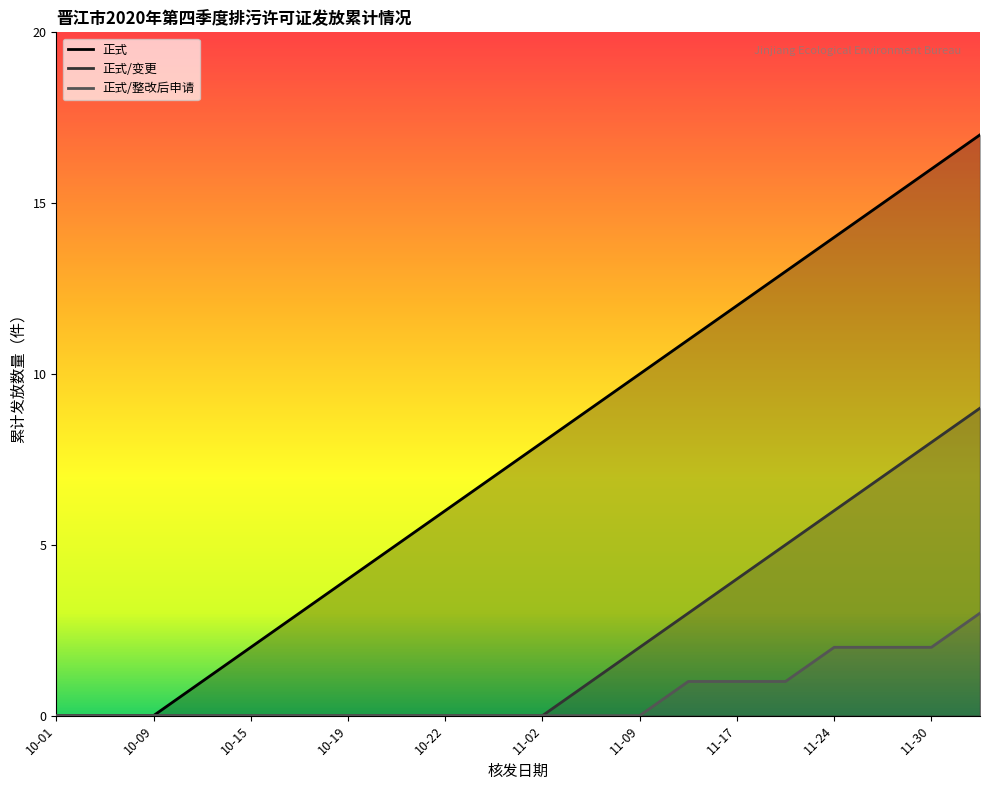

At which label is 正式/整改后申请 closest to 1?

11-13